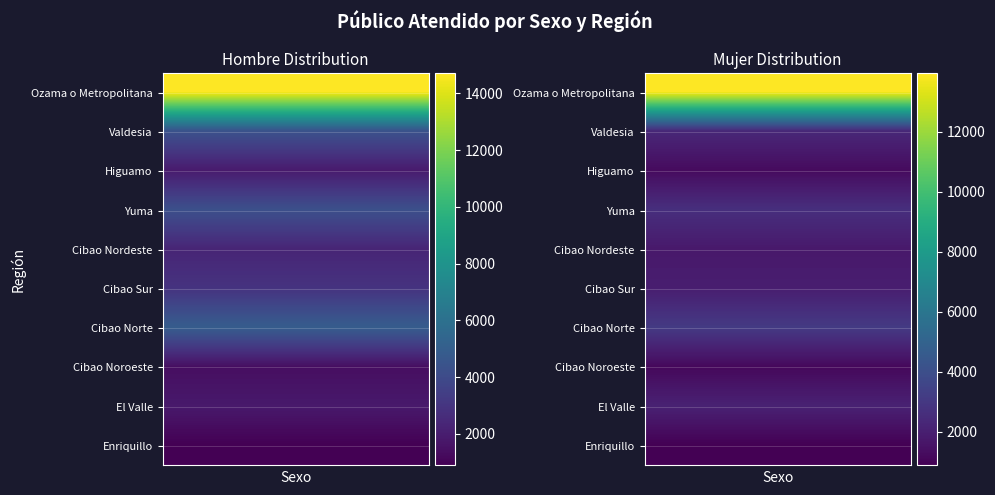

What is the difference between the highest and lowest values at 9?

13069